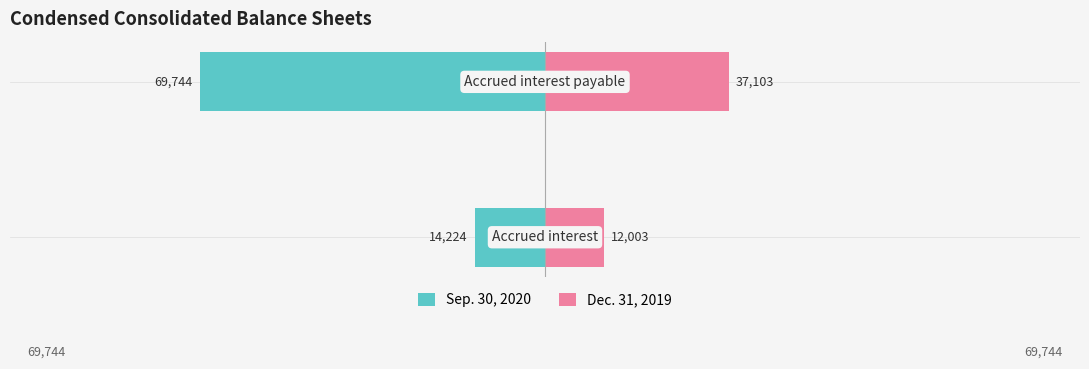

Which series has the largest range (max minus min)?

Sep. 30, 2020